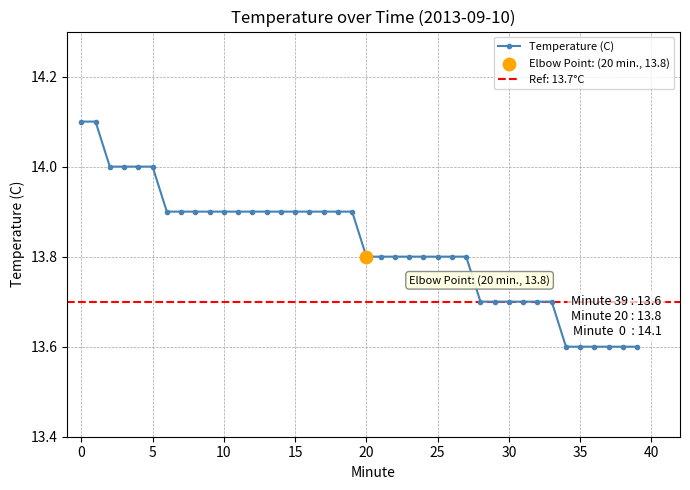

Which has a higher value, 31 or 24?

24